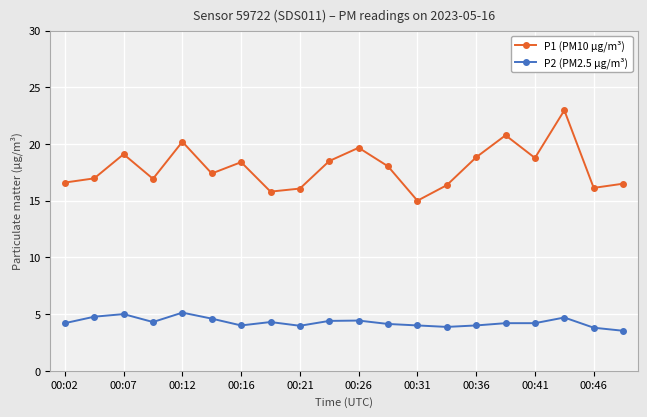

How many interior local peaks does the P1 (PM10 µg/m³) series have?

6